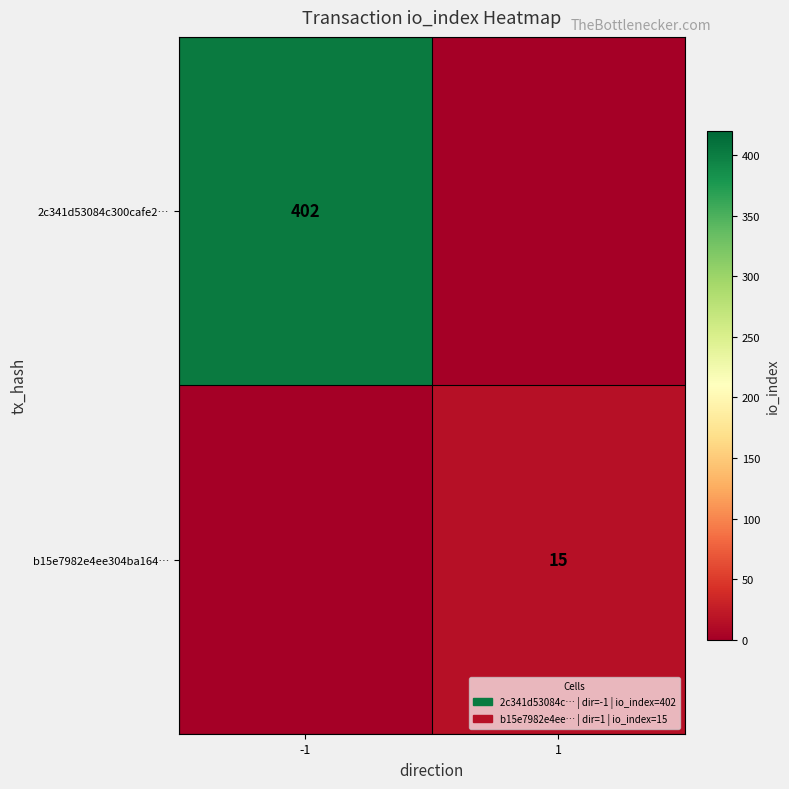

True or false: b15e7982e4ee304ba164… has a value of 15 at 1.

True